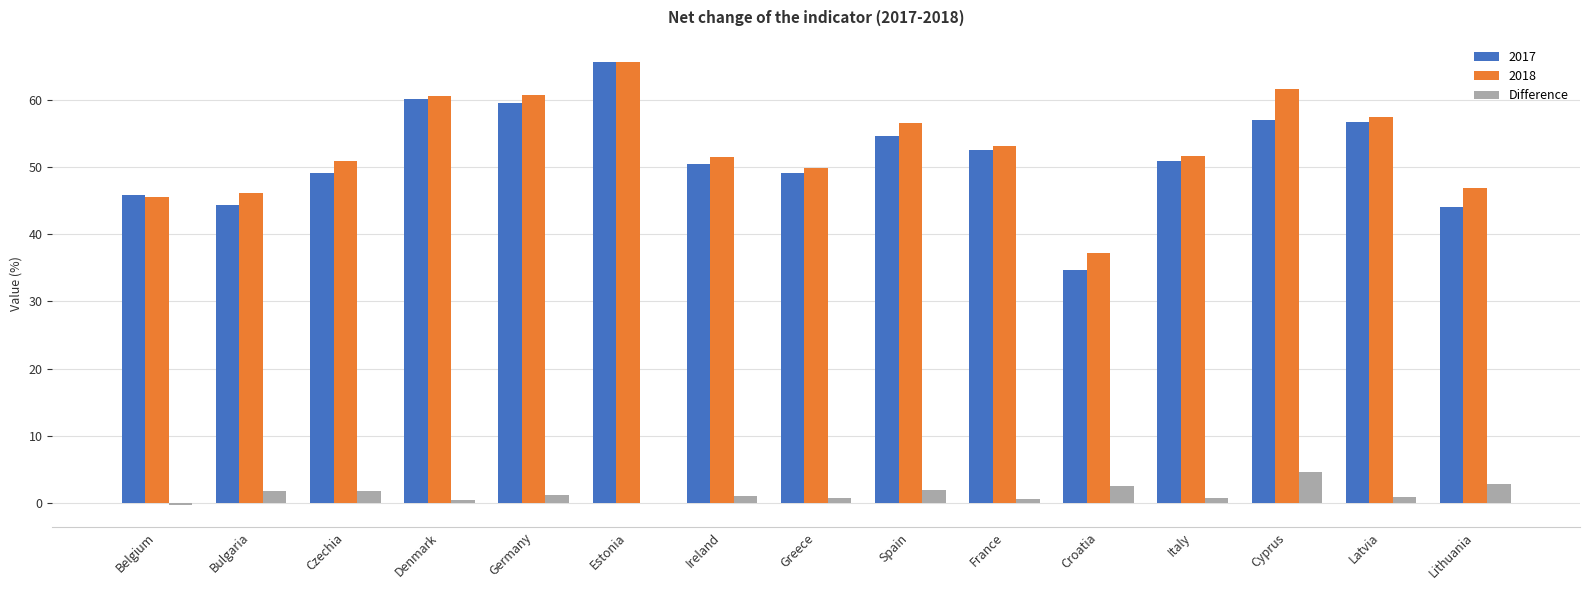

Is the value of 2017 at Spain greater than the value of 2018 at Italy?

Yes